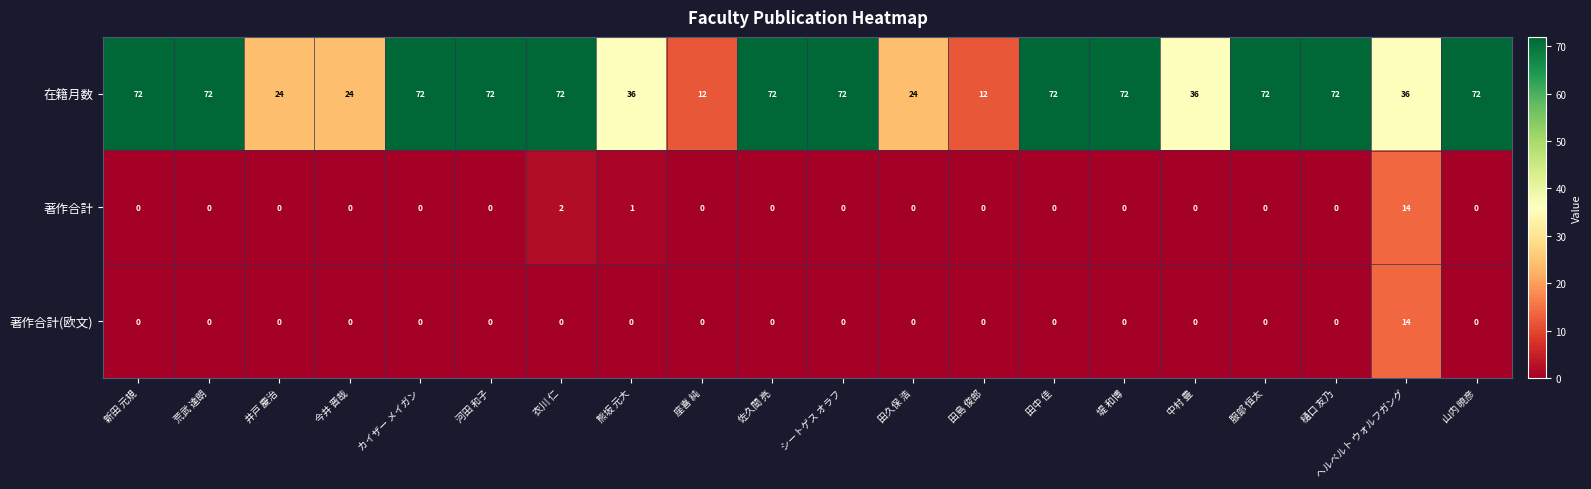

What is the greatest value displayed?

72